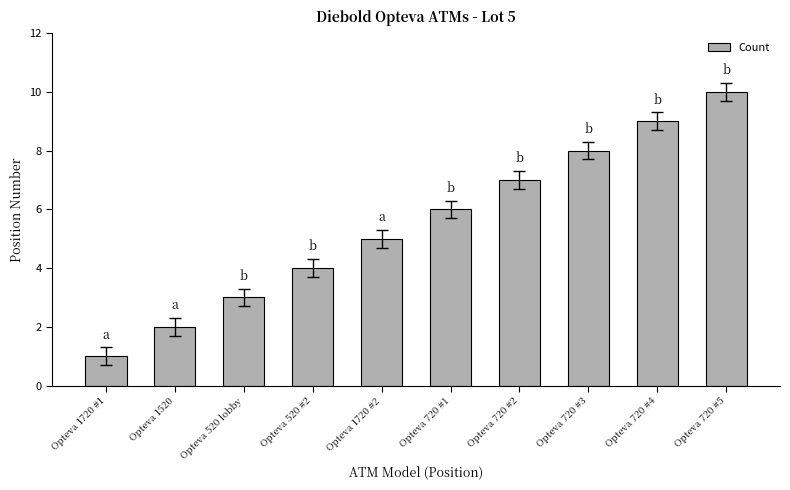

Reading left to right, transcribe all the data shown in this chart.

1	2	3	4	5	6	7	8	9	10